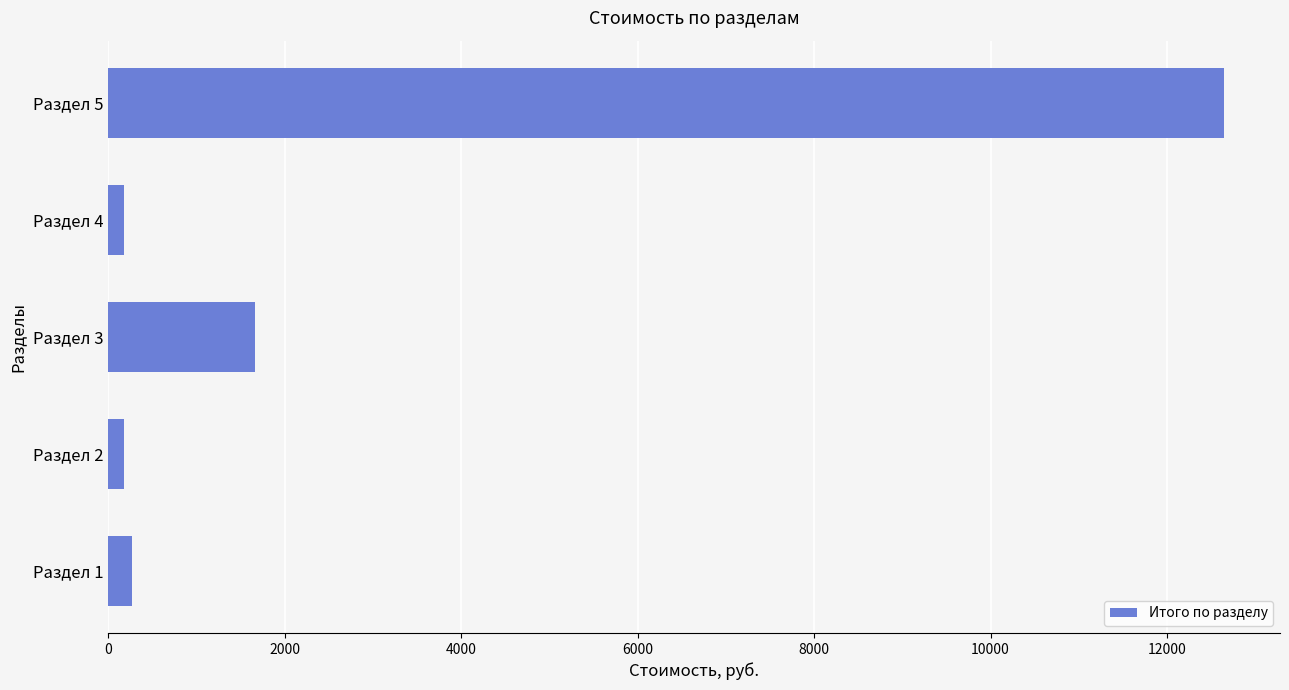

Which category has the highest value across all series?

Раздел 5